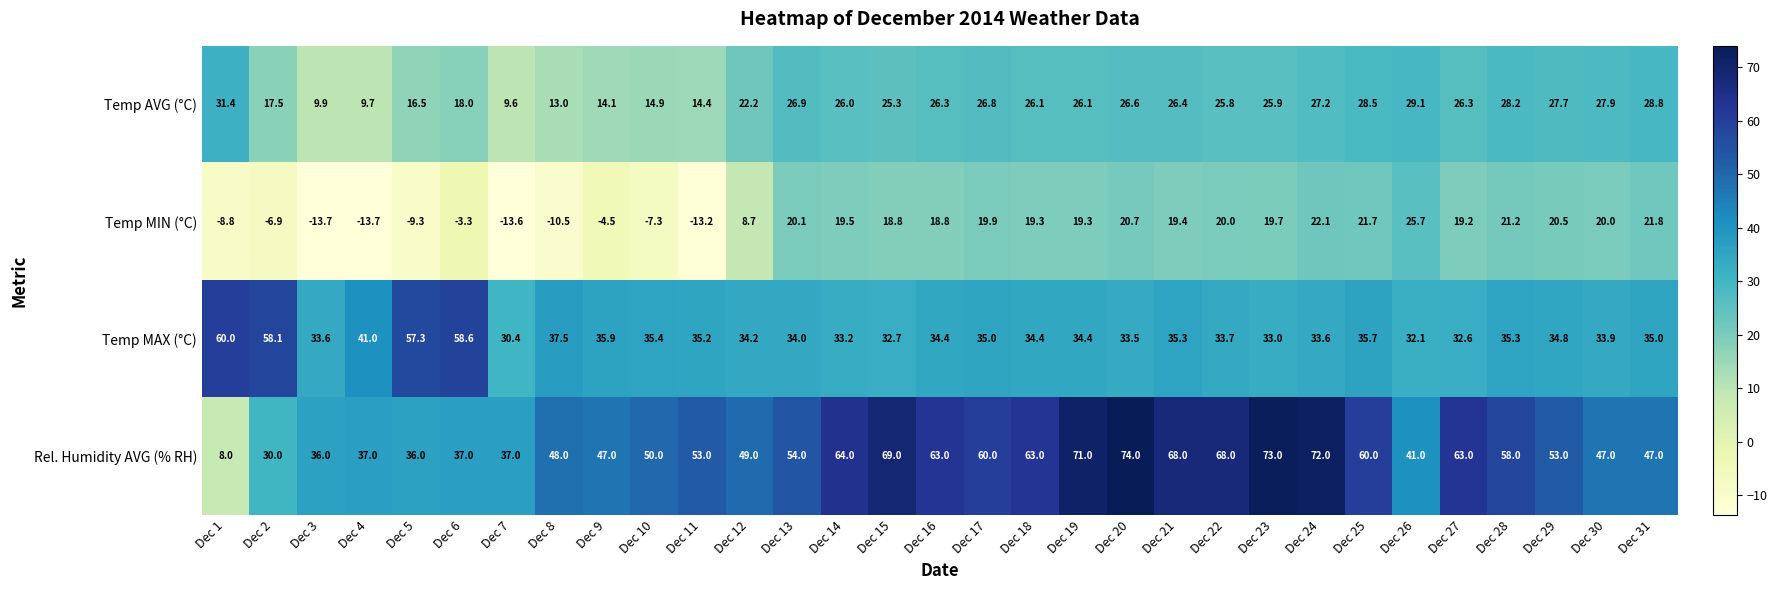

The value of Rel. Humidity AVG (% RH) at Dec 27 is 63.0. True or false?

True